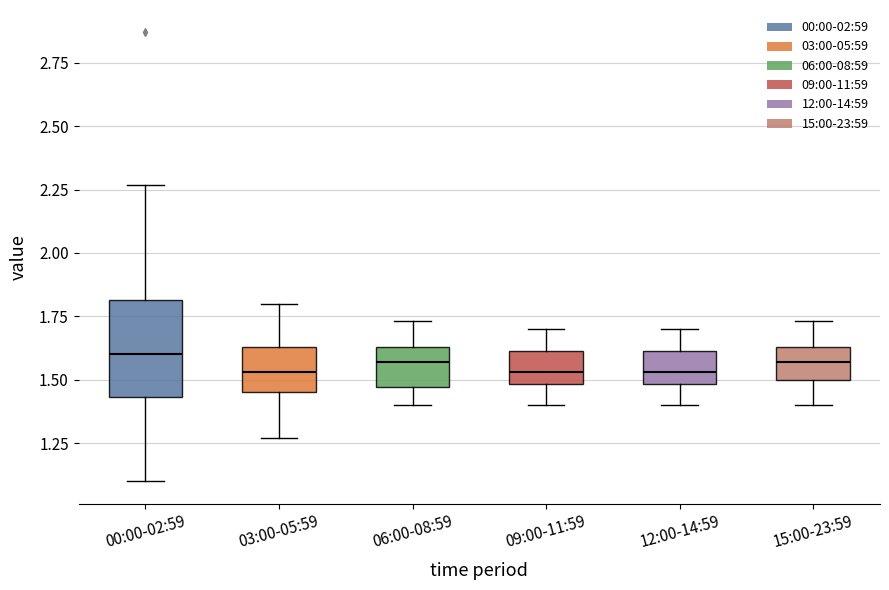

Comparing the boxes themselves (not the whiskers), which one is the tallest?

00:00-02:59